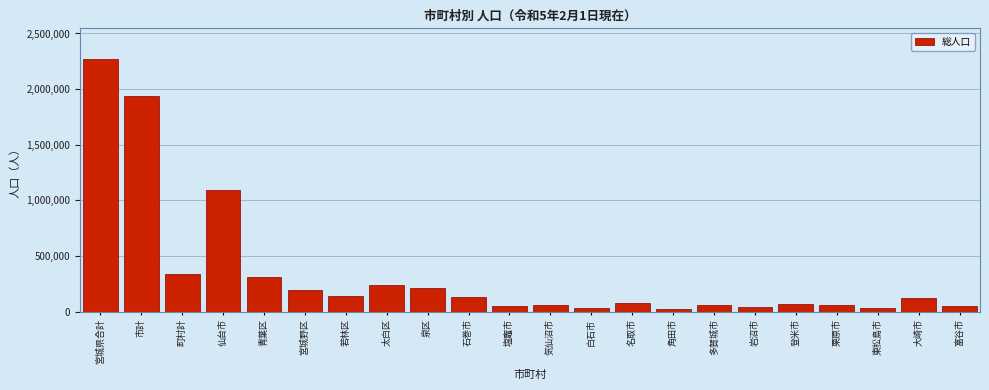

The value at 市計 is 2988971. True or false?

False